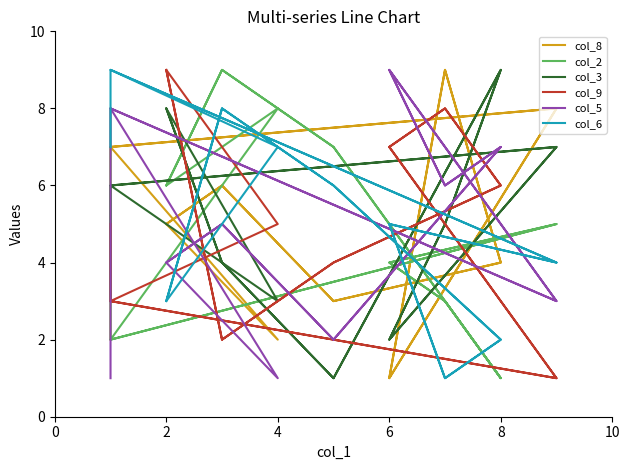

Where do col_2 and col_8 first cross each other?

0 and 2